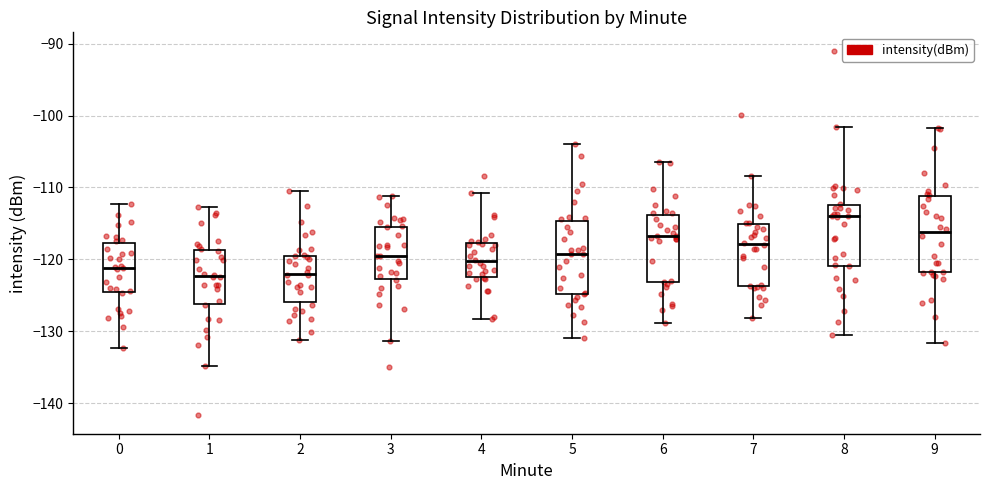

Where is the lower edge of the box at x = 2 on the y-axis? The values are not printed on the chart, so give them approximately, as read against the axis.

-126